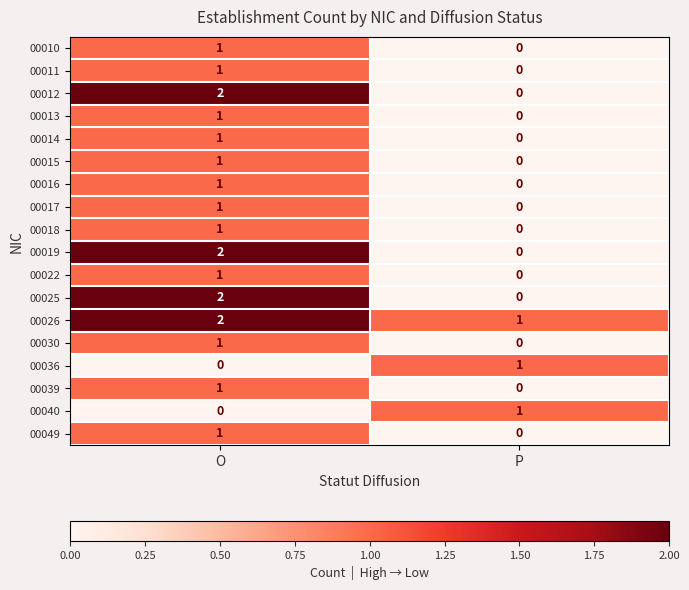

How many data points in 00015 are less than 1?

1